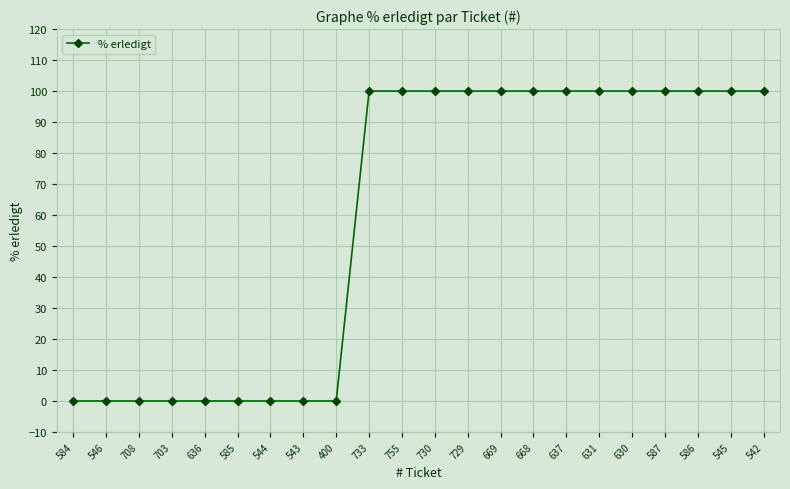

How many data points does each series have?

22